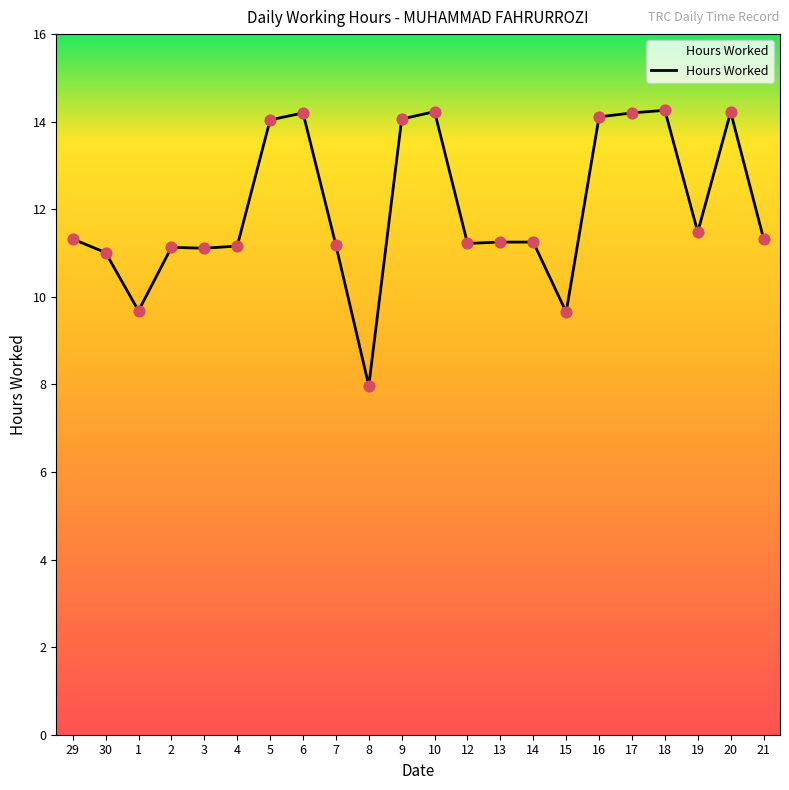

What is the ratio of the value at 16 to the value at 8?

1.8